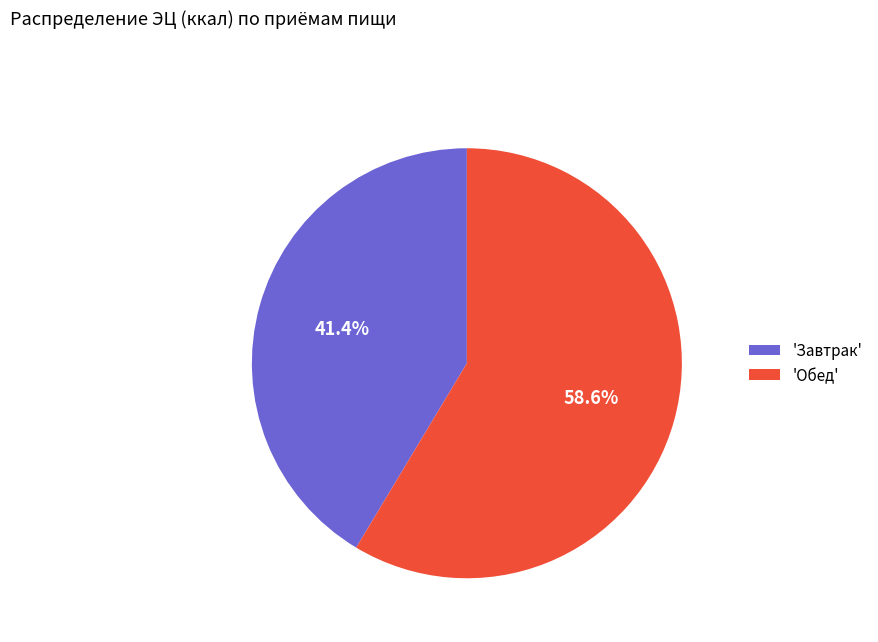

Which category has the smallest portion of the pie?

'Завтрак'